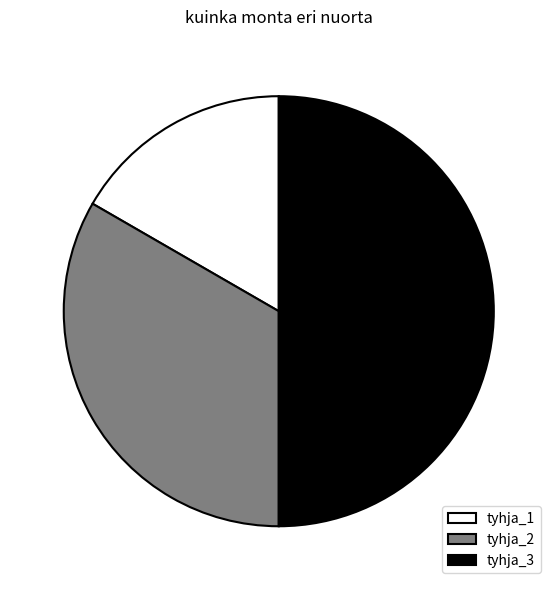

What is the smallest slice in the pie chart?

tyhja_1